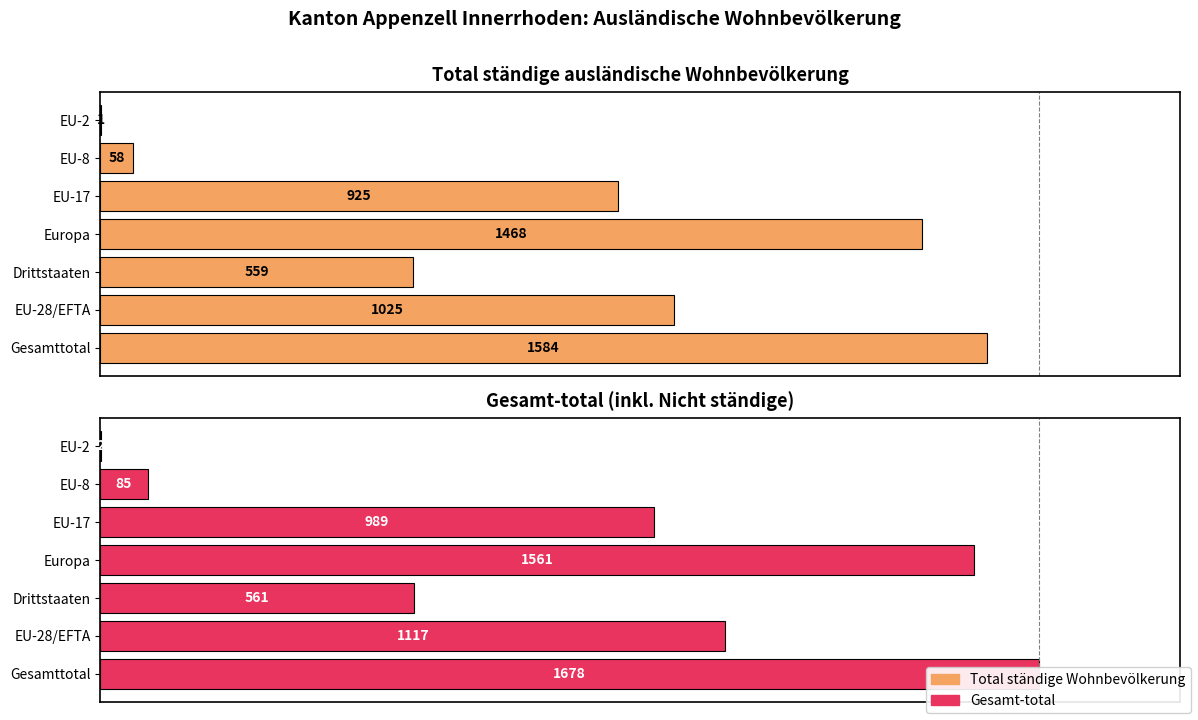

List the series in order of their peak value, lowest first.

Total ständige ausländische Wohnbevölkerung, Gesamt-total